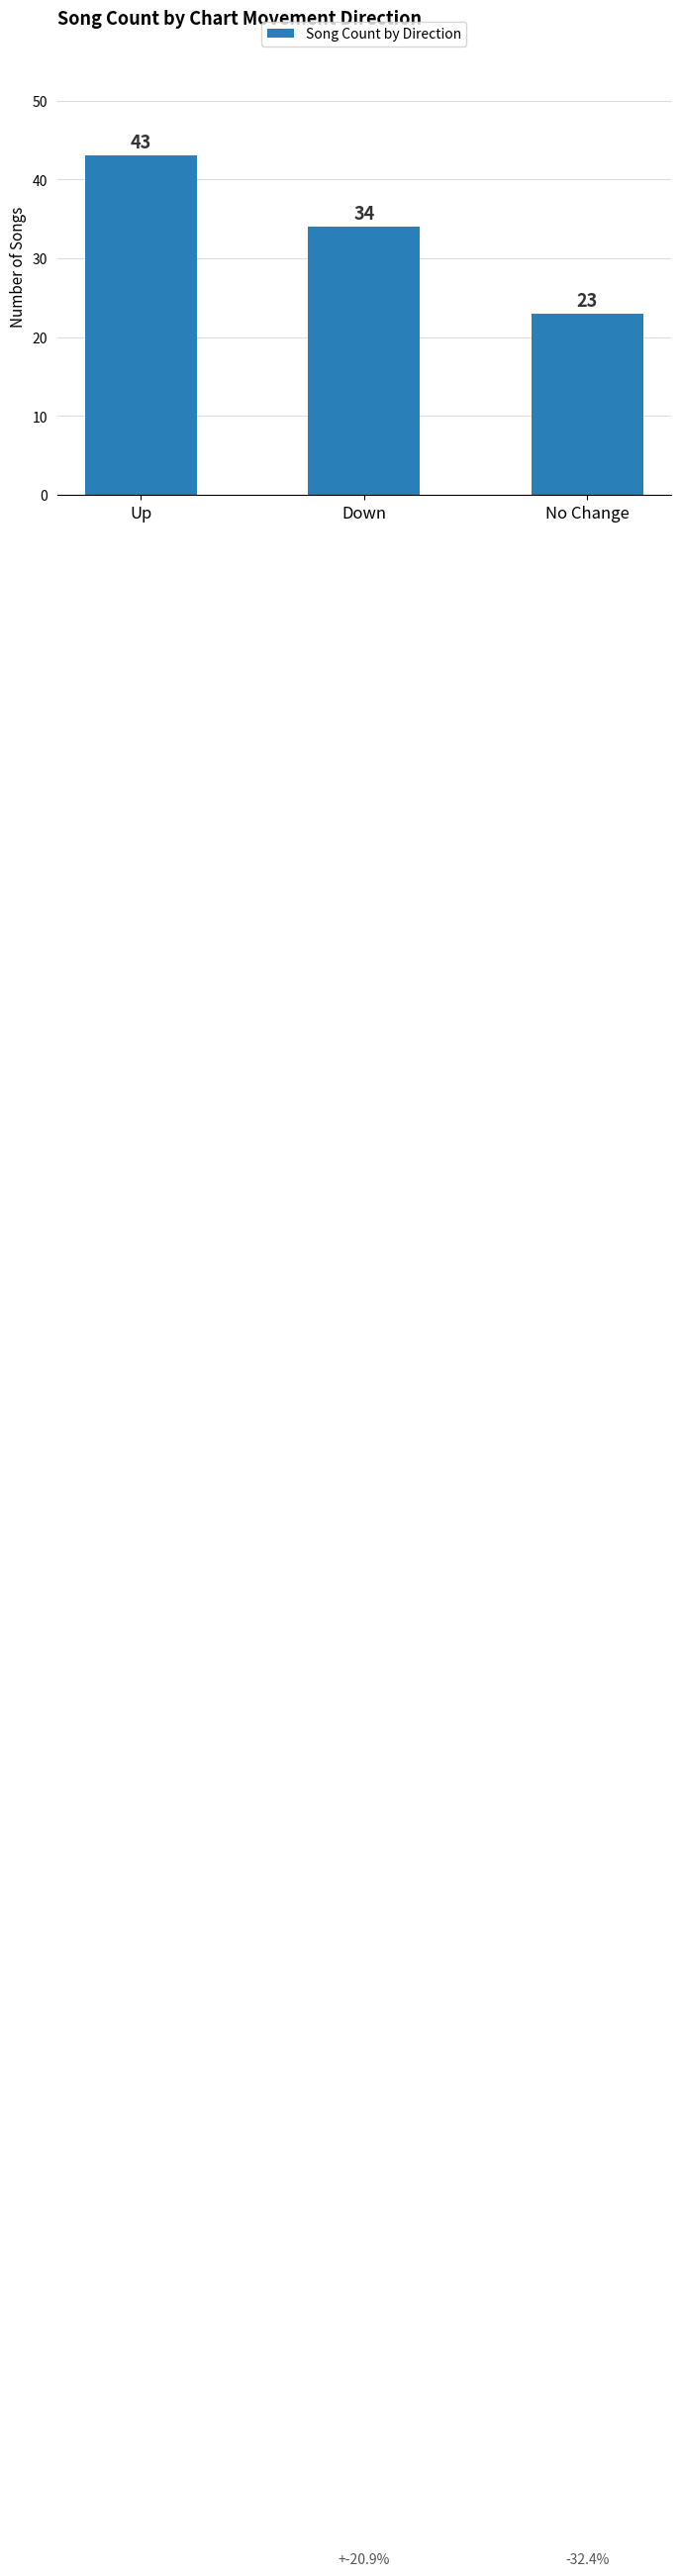

Where does the data first go above 34?

Up